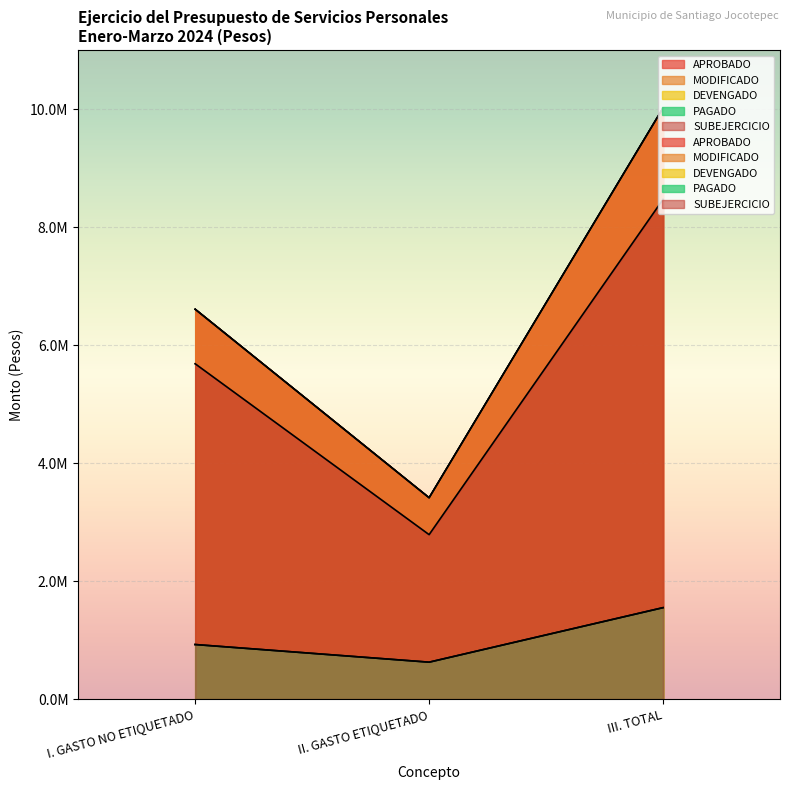

What is the difference between the highest and lowest values at III. TOTAL?

8468555.8